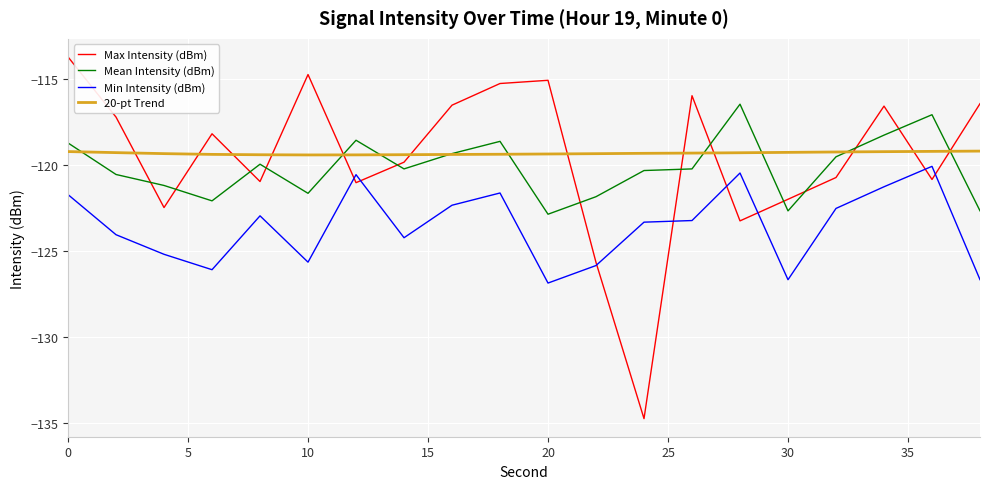

Which series has the largest range (max minus min)?

Max Intensity (dBm)